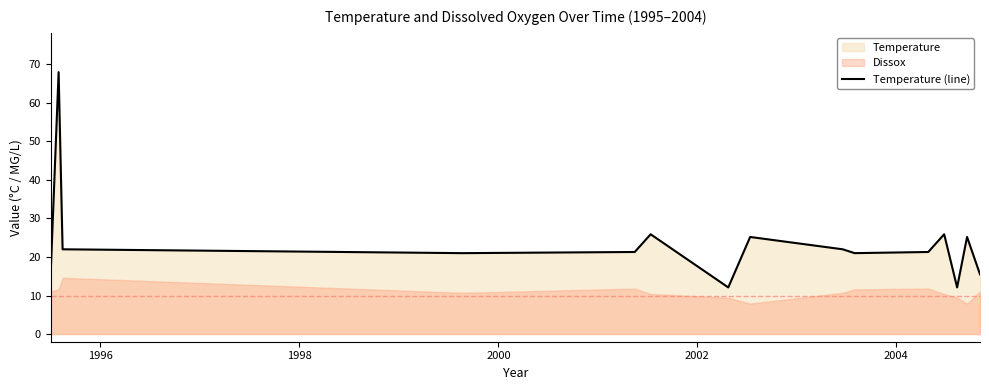

What is the highest value of the Temperature (line) series?

68.0